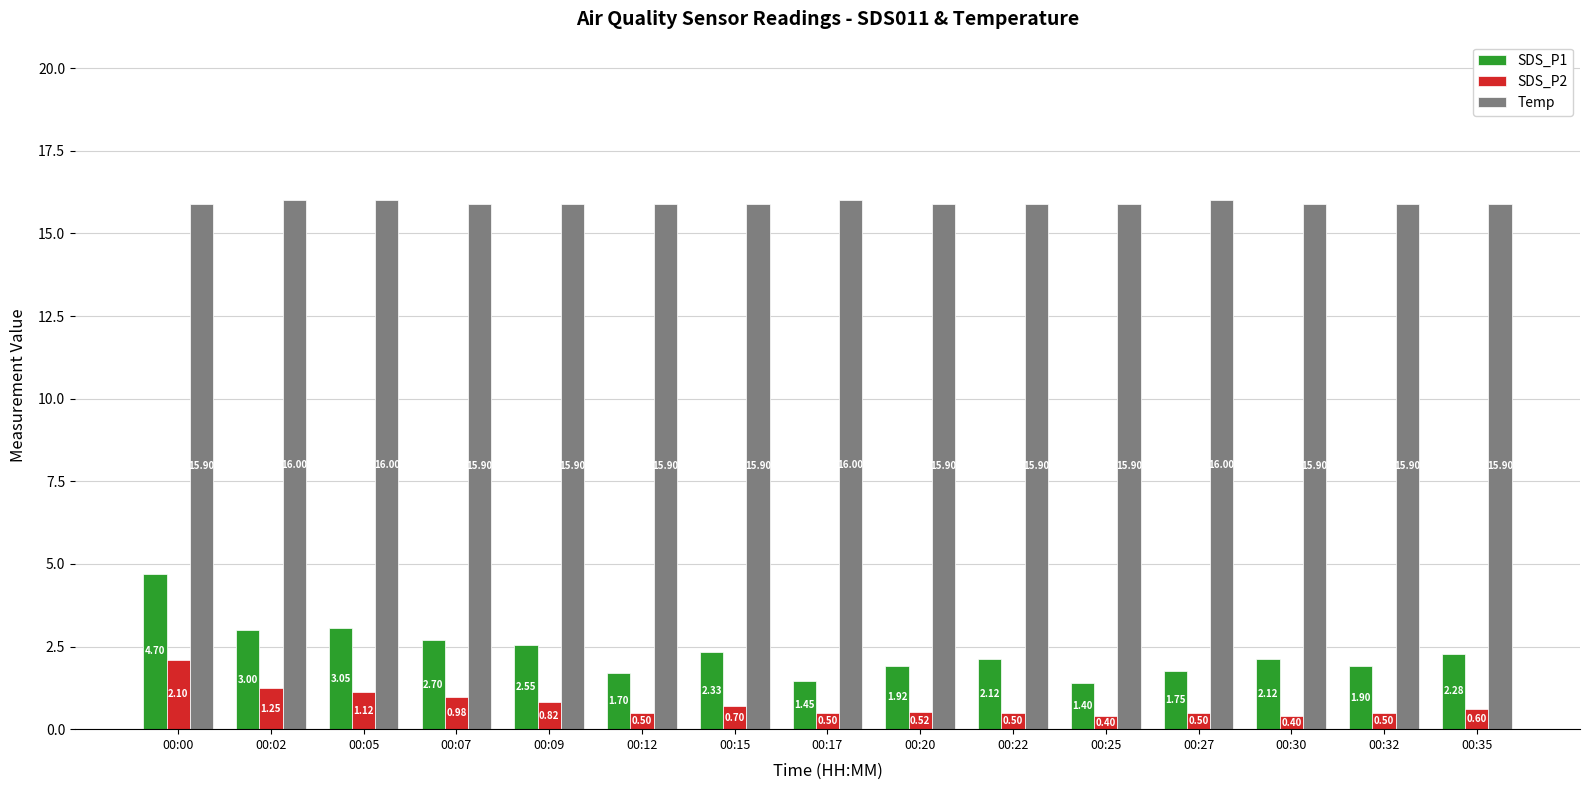

How many values in the SDS_P1 series are below 2?

6